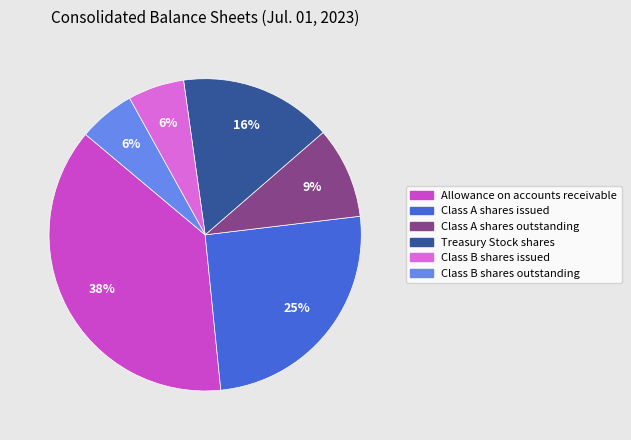

Is Class A shares issued the majority of the pie?

No